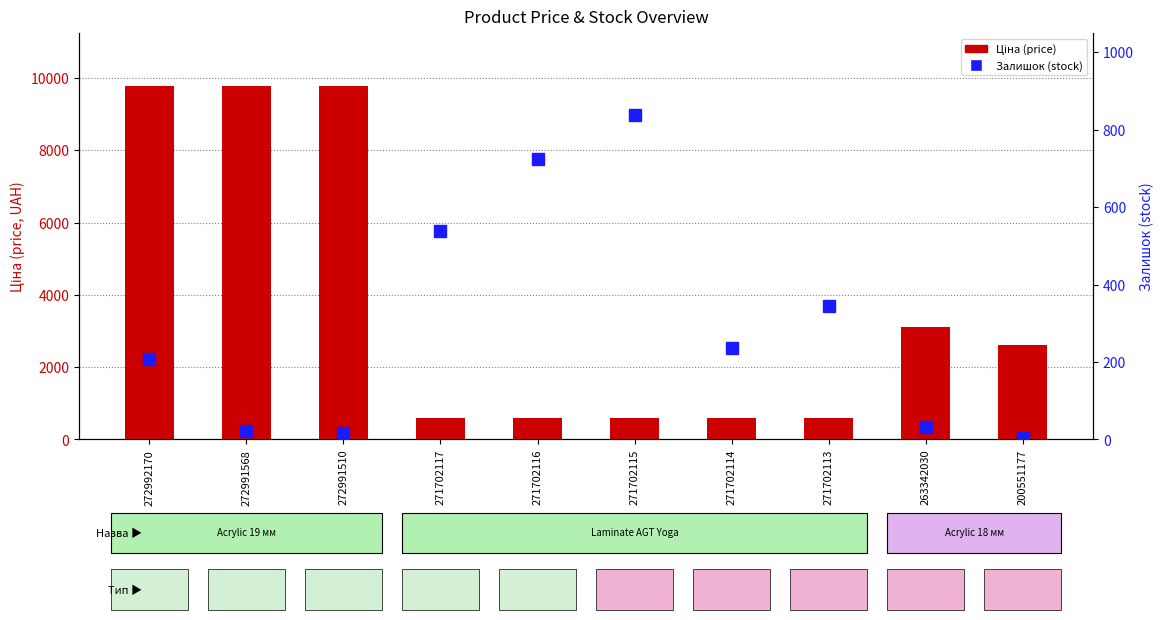

Rank the series by their average value, from highest to lowest.

Ціна (price), Залишок (stock)